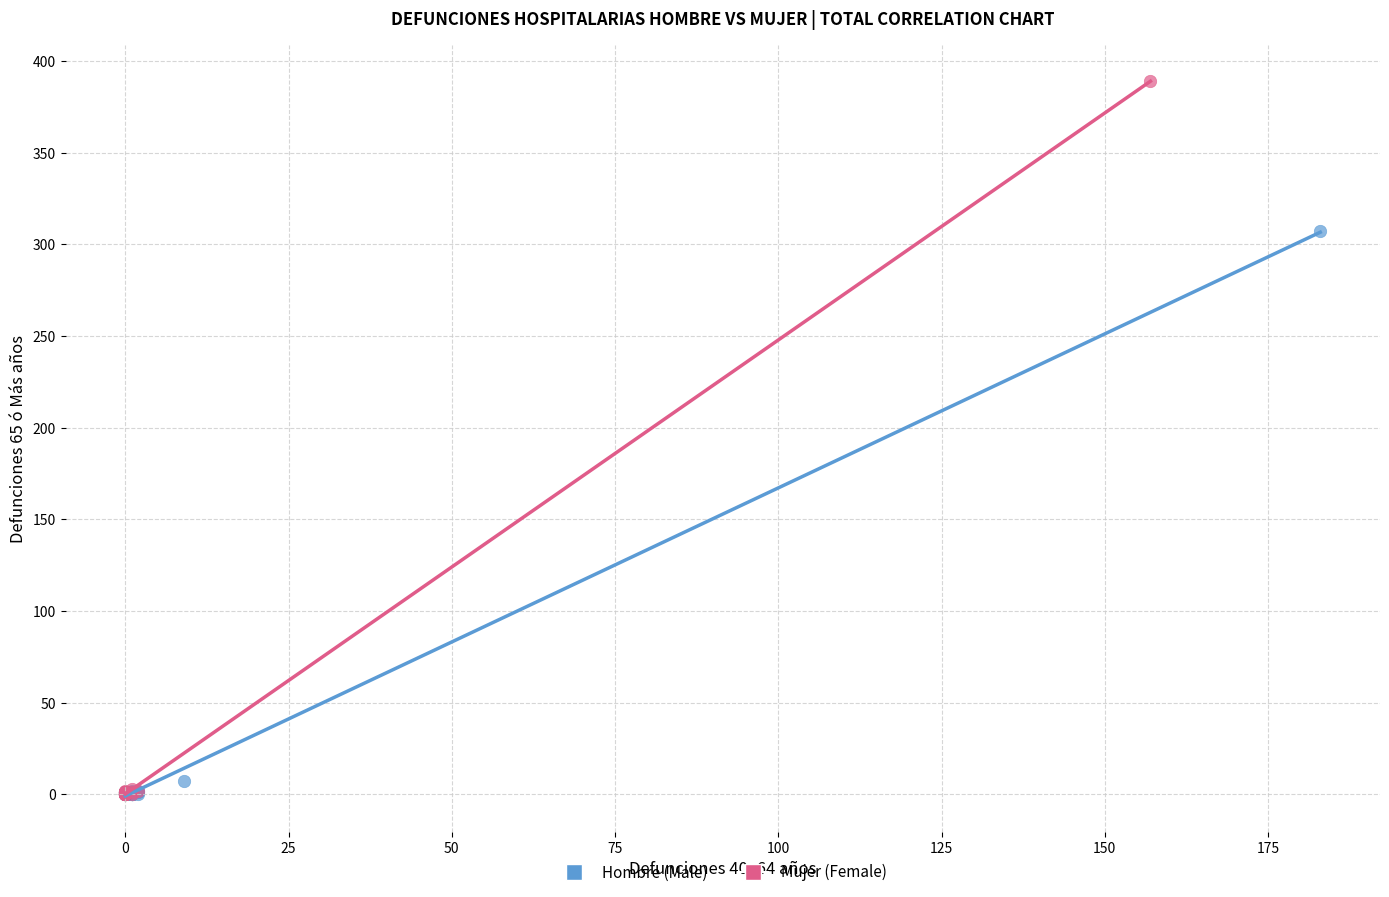

Which series has the largest Y range (max minus min)?

Mujer (Female)